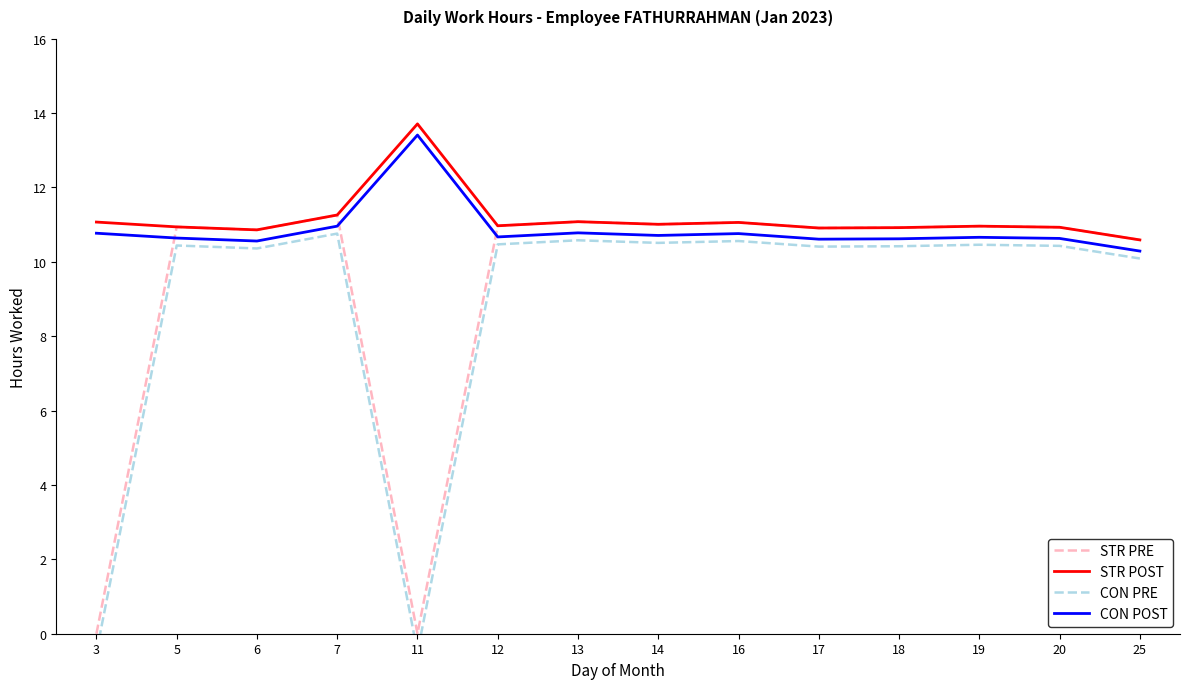

Does the chart have visible grid lines?

No